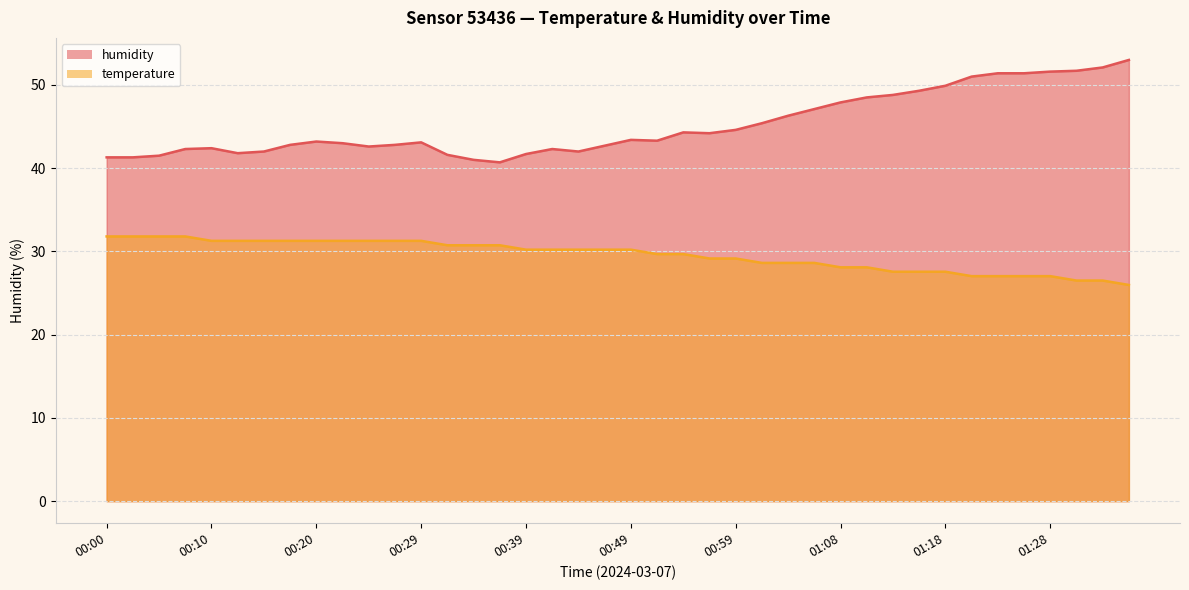

How many interior local valleys does the humidity series have?

6